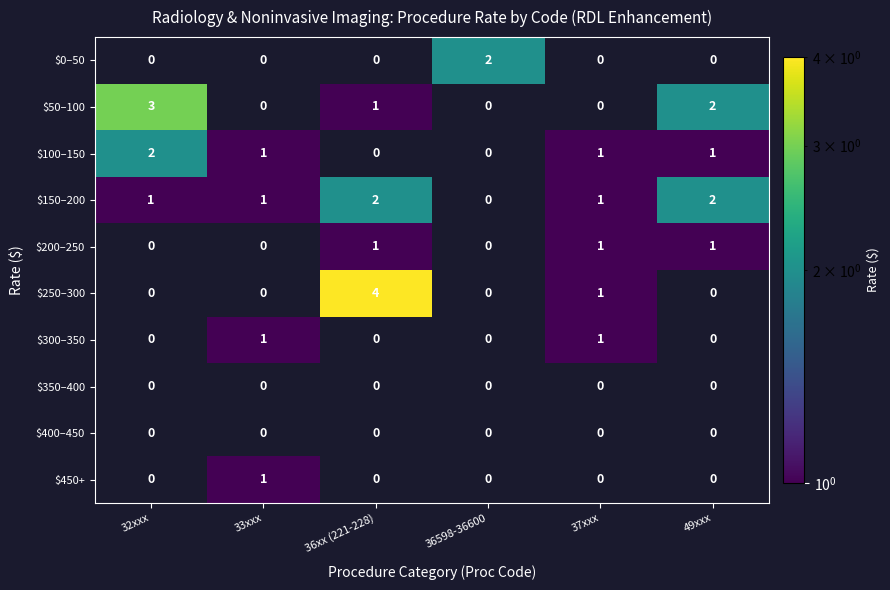

What is the smallest value displayed?

1.0